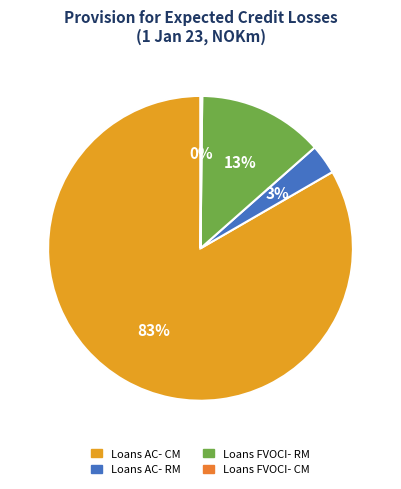

To the nearest percent, what is the average slice percentage?

25%